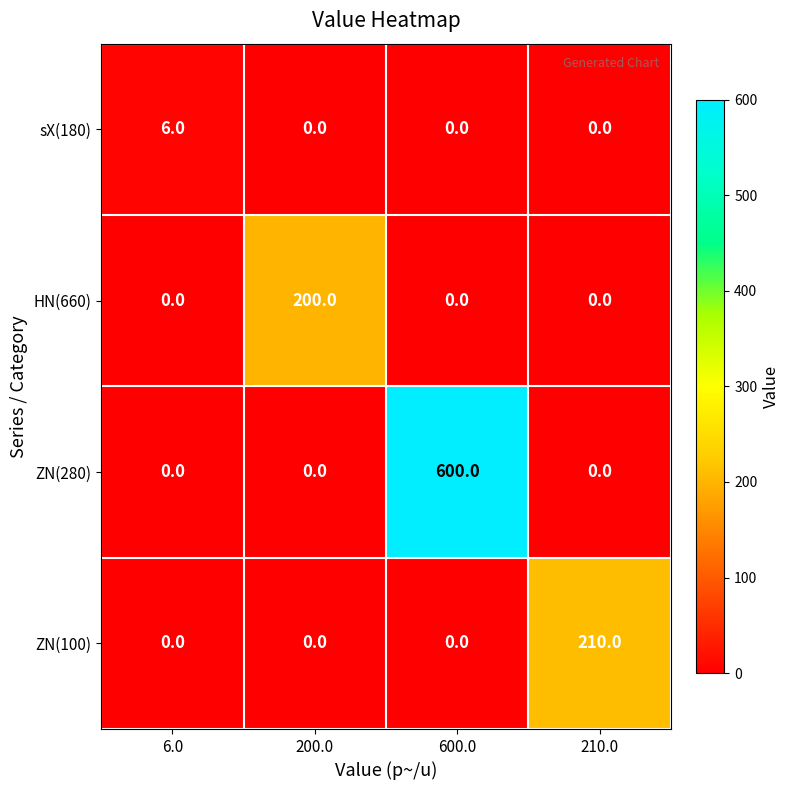

Reading left to right, what are all the values shown in this chart?

sX(180): 6.0=6	200.0=0	600.0=0	210.0=0
HN(660): 6.0=0	200.0=200	600.0=0	210.0=0
ZN(280): 6.0=0	200.0=0	600.0=600	210.0=0
ZN(100): 6.0=0	200.0=0	600.0=0	210.0=210